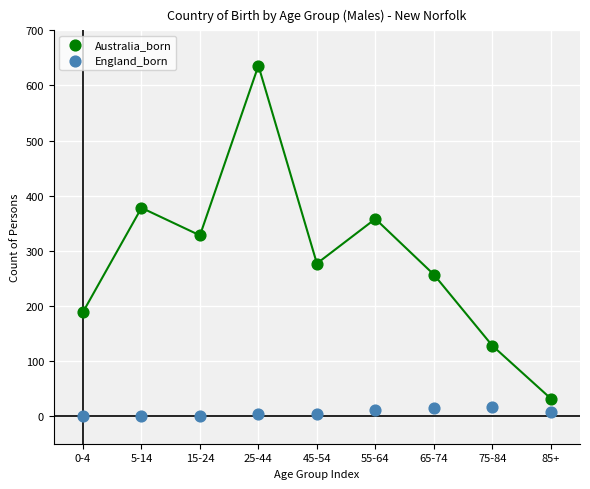

Which series contains the highest Y value?

Australia_born